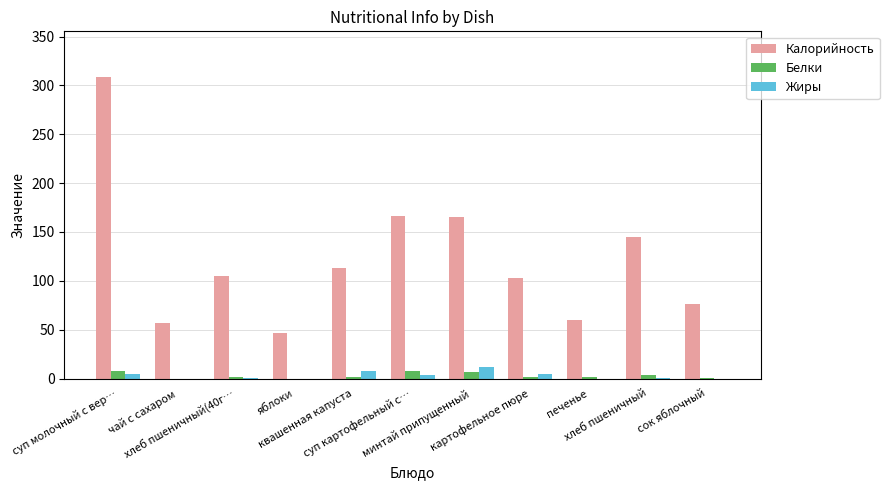

Is the value of Жиры at суп молочный с вер… greater than the value of Белки at квашенная капуста?

Yes